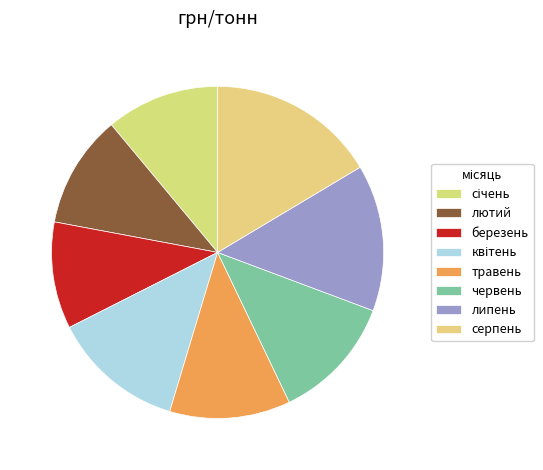

Is there a majority slice in this chart?

No